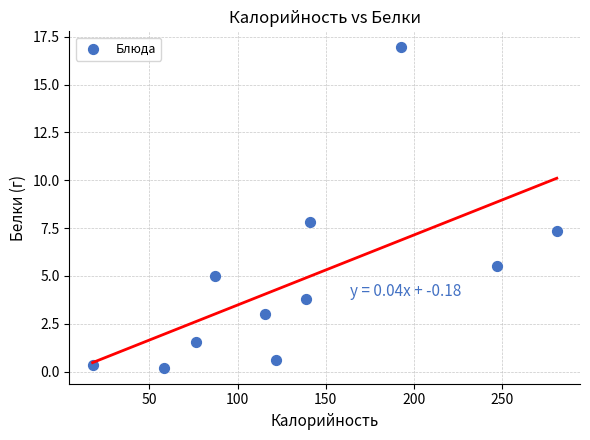

What Y value in the scatter plot is closest to 8?

7.8